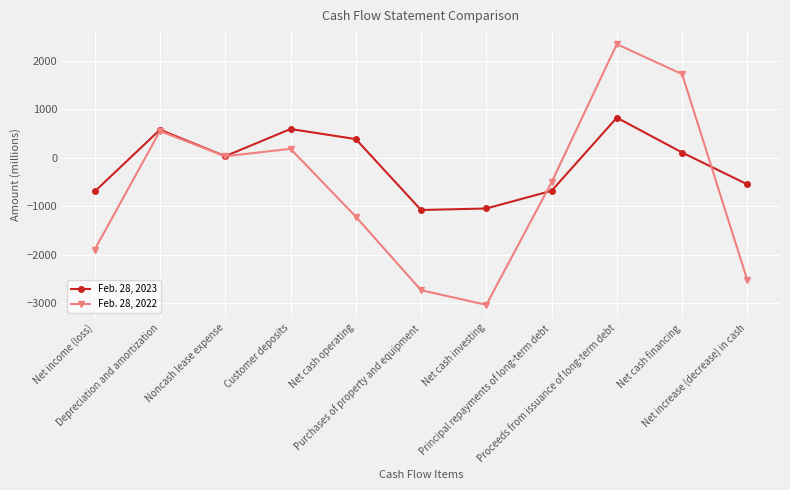

Which series has the largest total across all categories?

Feb. 28, 2023